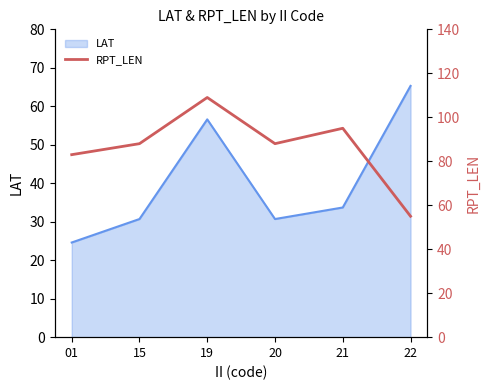

What value does the data have at 19, to the nearest 10?

110